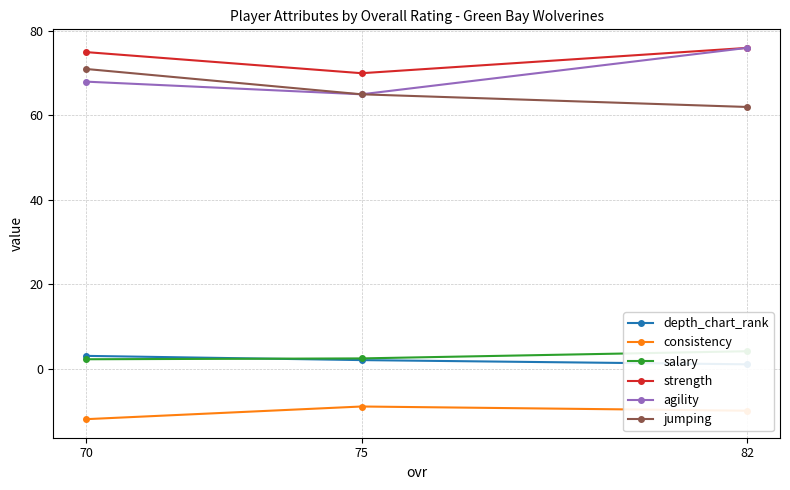

The consistency series shows -2 at 75. True or false?

False